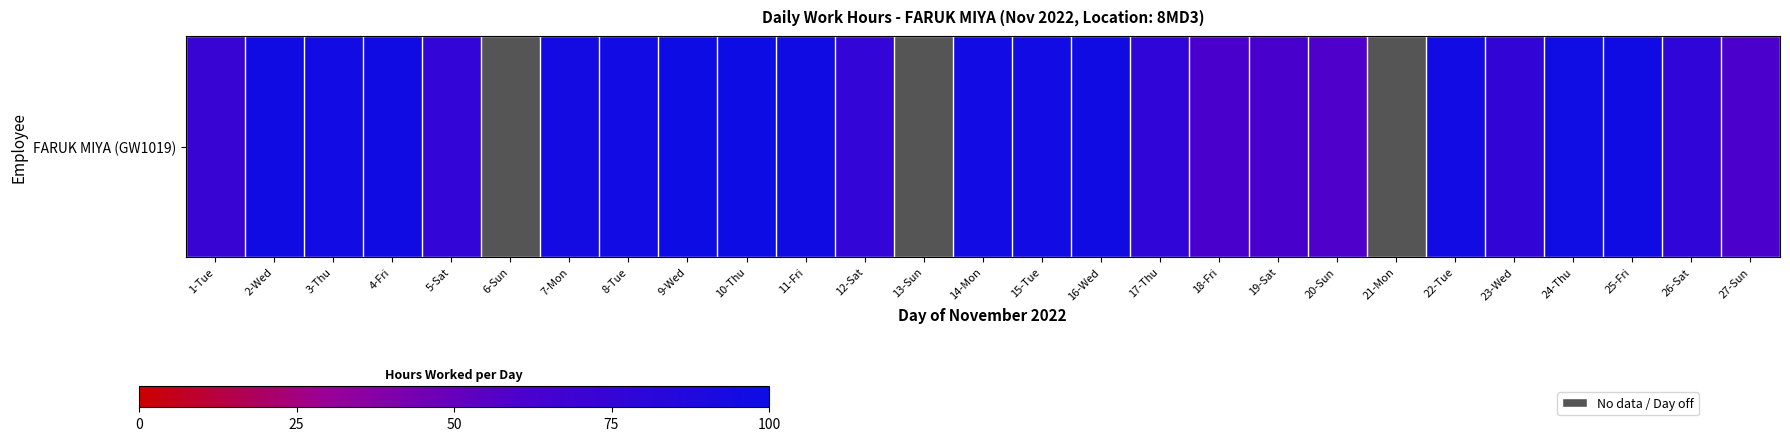

What is the difference between the values at 9-Wed and 27-Sun?

38.8